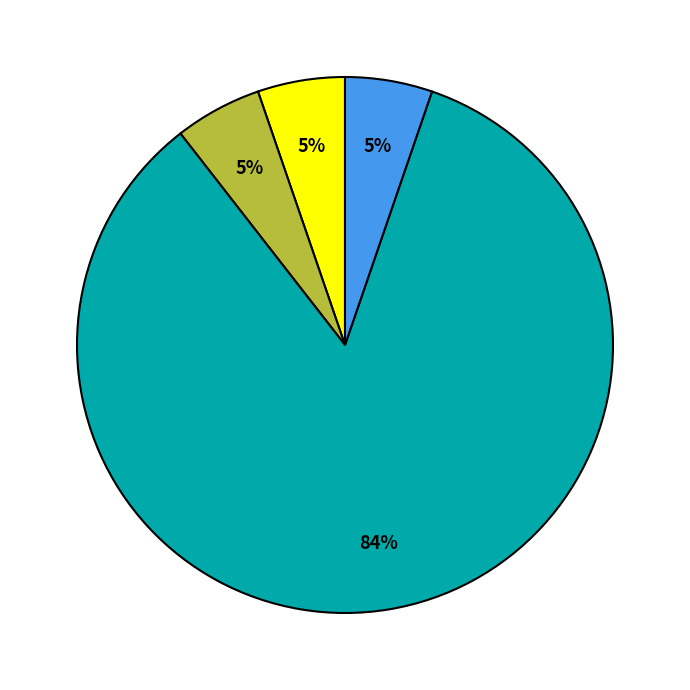

Is there any slice that represents more than half of the pie?

Yes